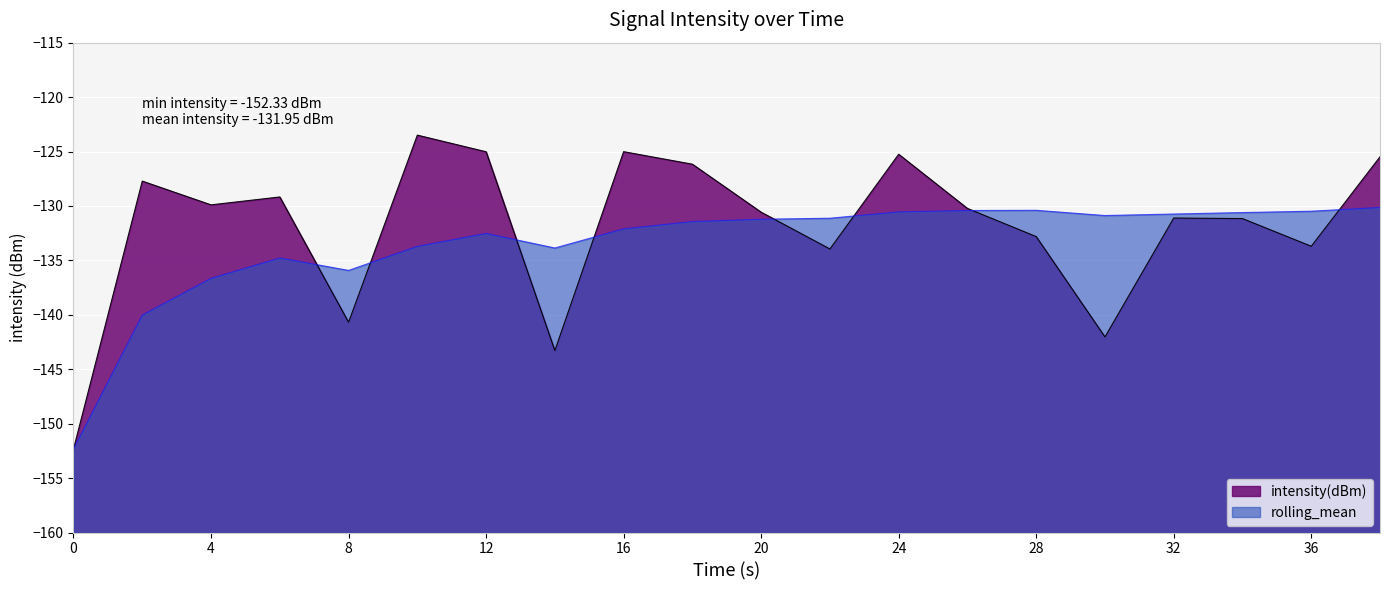

The value of intensity(dBm) at 0 is -49.5. True or false?

False